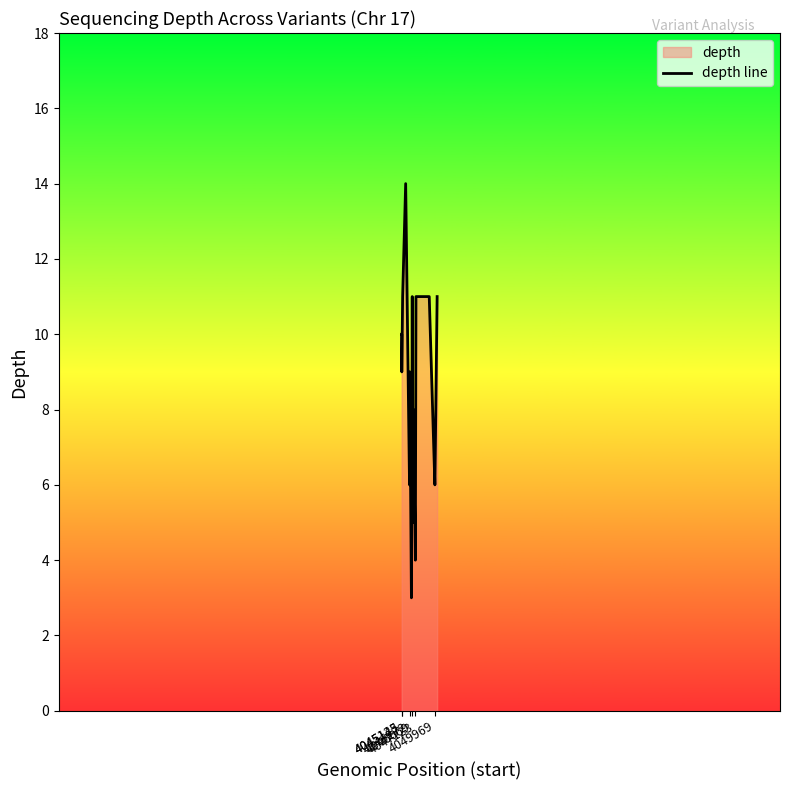

What is the ratio of the value at 4045145 to the value at 4047123?

2.2